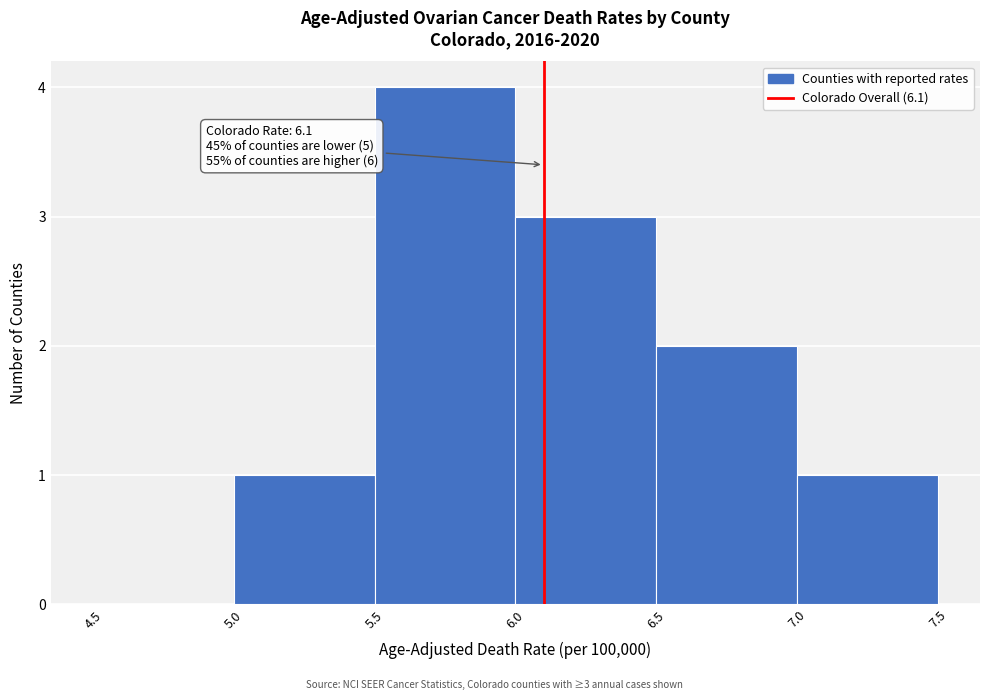

Over which range of the x-axis is the bar tallest?

5.5 to 6.0